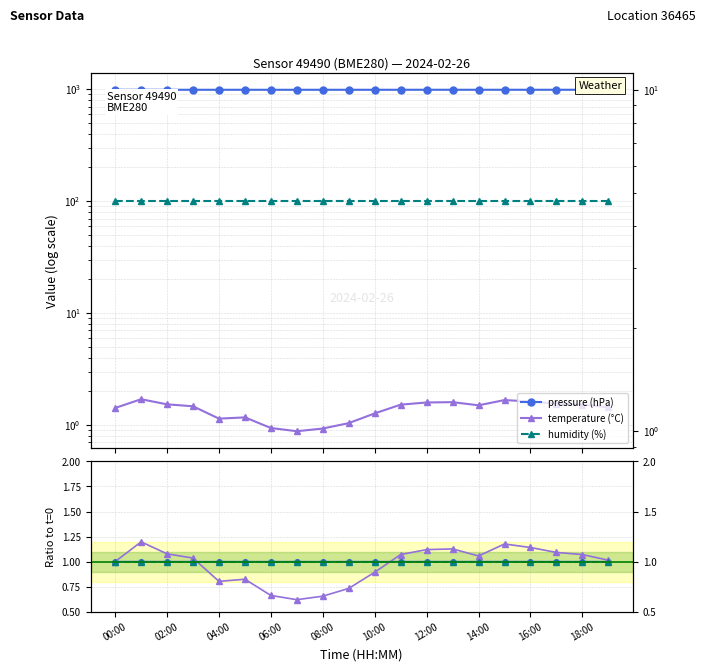

Is it true that pressure (hPa) equals 989.4 at 15?

True